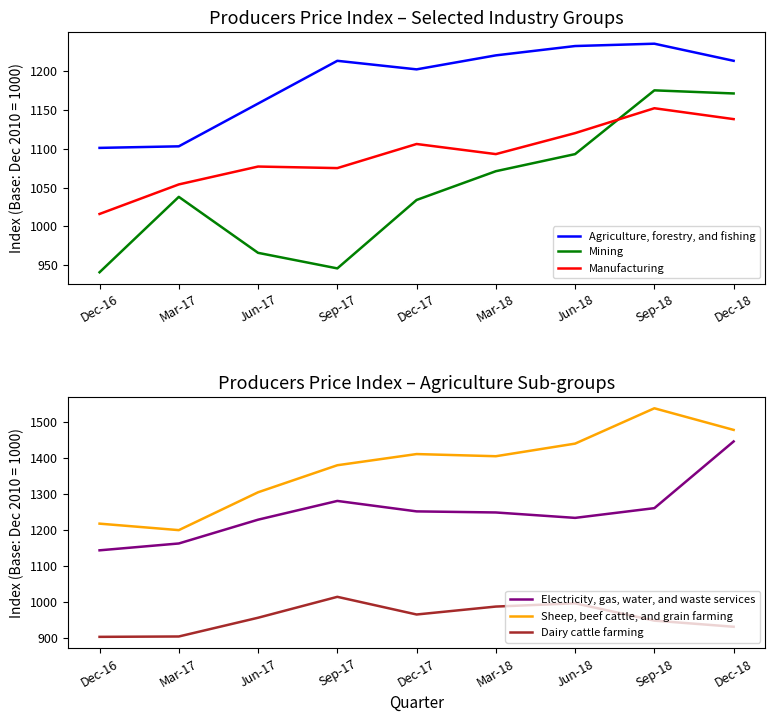

The value of Mining at Mar-18 is 1071. True or false?

True